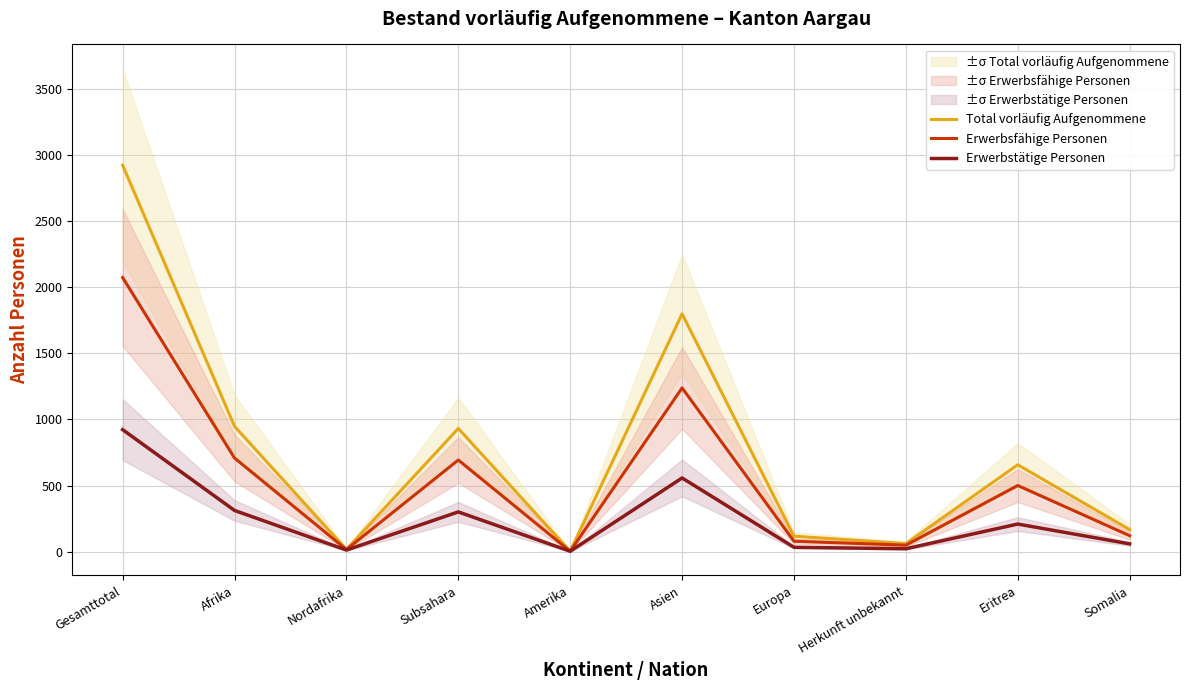

The value of Erwerbstätige Personen at Europa is 21. True or false?

False